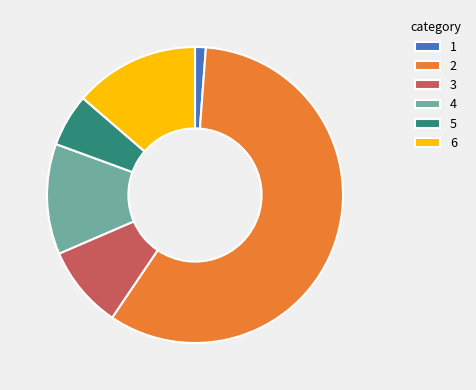

How many slices are in this pie chart?

6